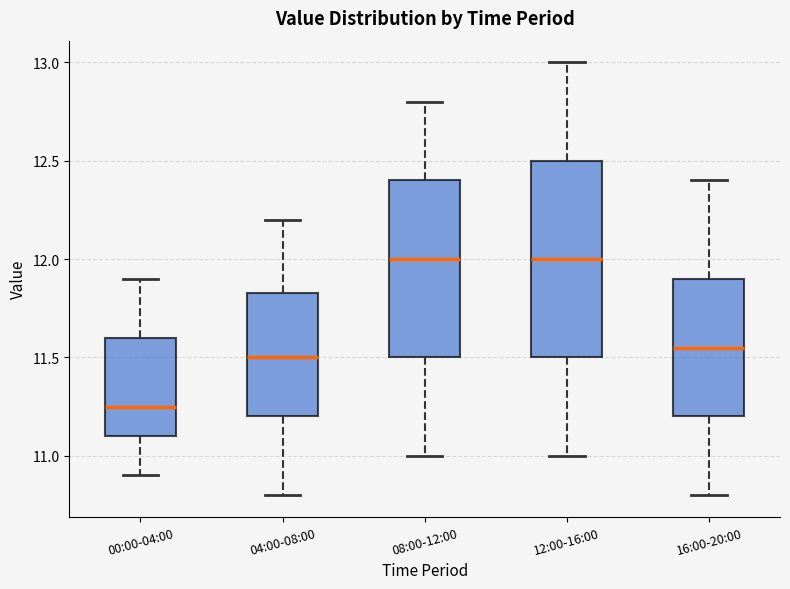

Where does the upper whisker of the box for 04:00-08:00 end on the y-axis? The values are not printed on the chart, so give them approximately, as read against the axis.

12.20